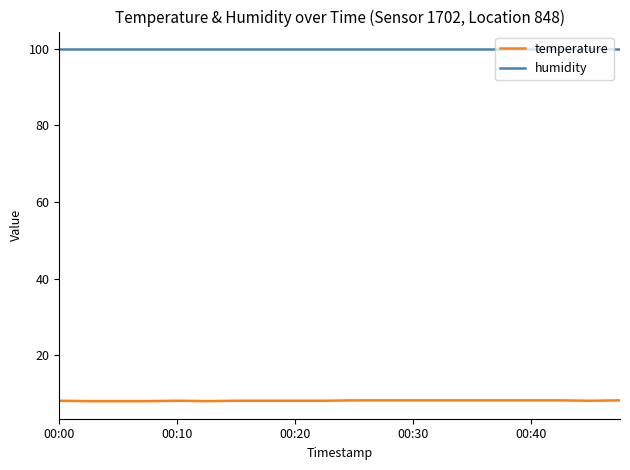

Which series has the largest range (max minus min)?

temperature